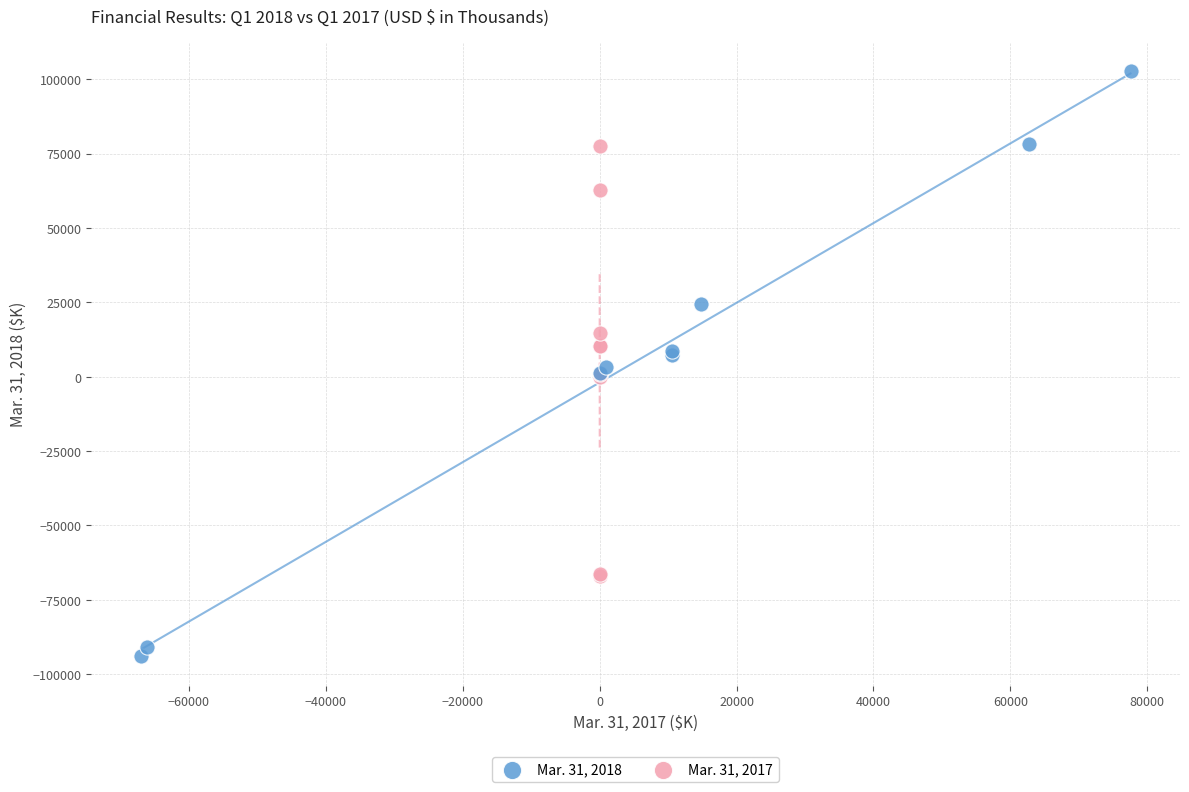

Which series contains the lowest Y value?

Mar. 31, 2018